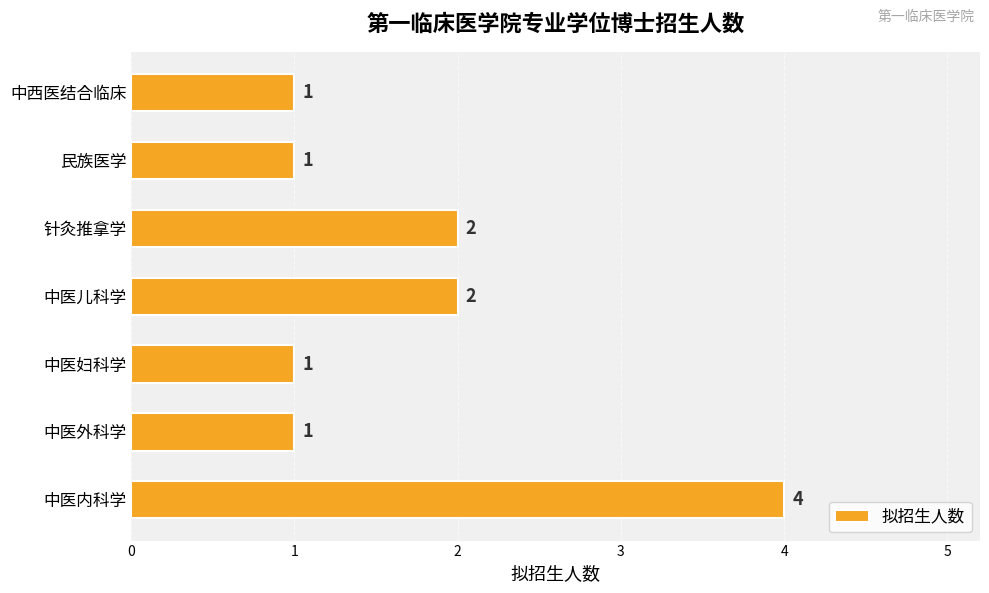

What is the change in value from 中医外科学 to 针灸推拿学?

+1